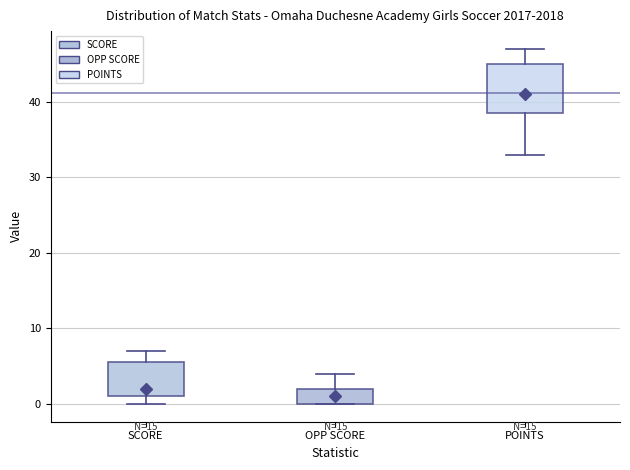

Comparing the boxes themselves (not the whiskers), which one is the tallest?

POINTS